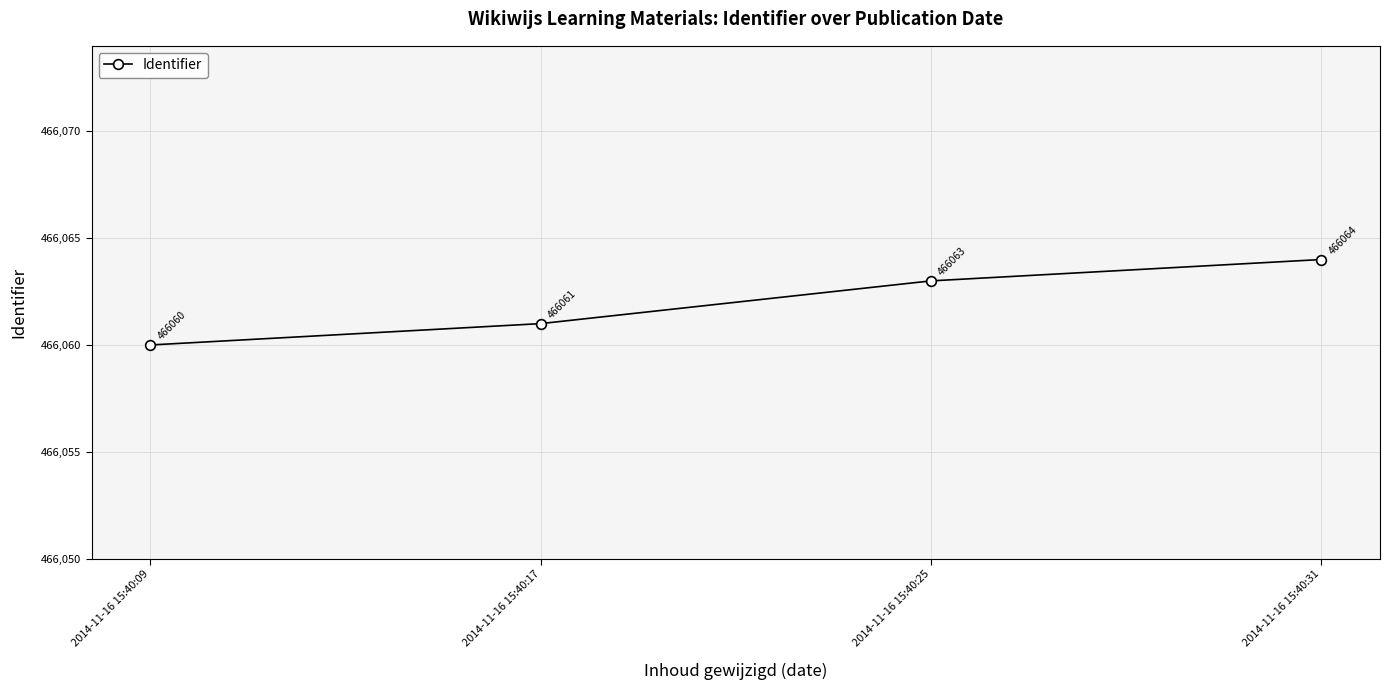

Rank the categories by value from highest to lowest.

2014-11-16 15:40:31, 2014-11-16 15:40:25, 2014-11-16 15:40:17, 2014-11-16 15:40:09